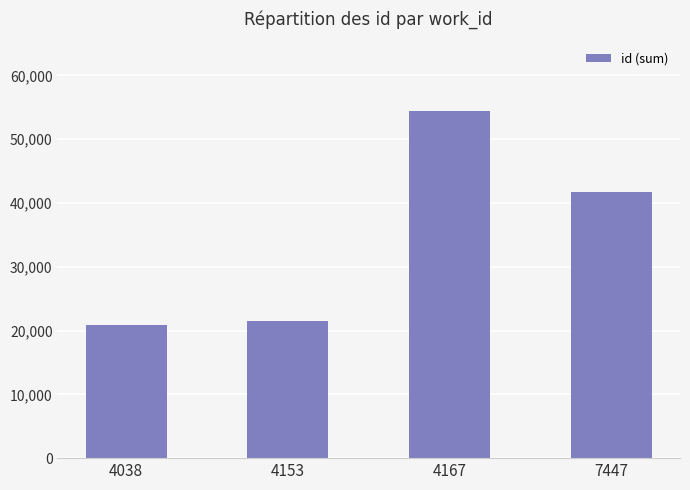

Reading left to right, list all the values displayed in this chart.

20927	21427	54479	41681